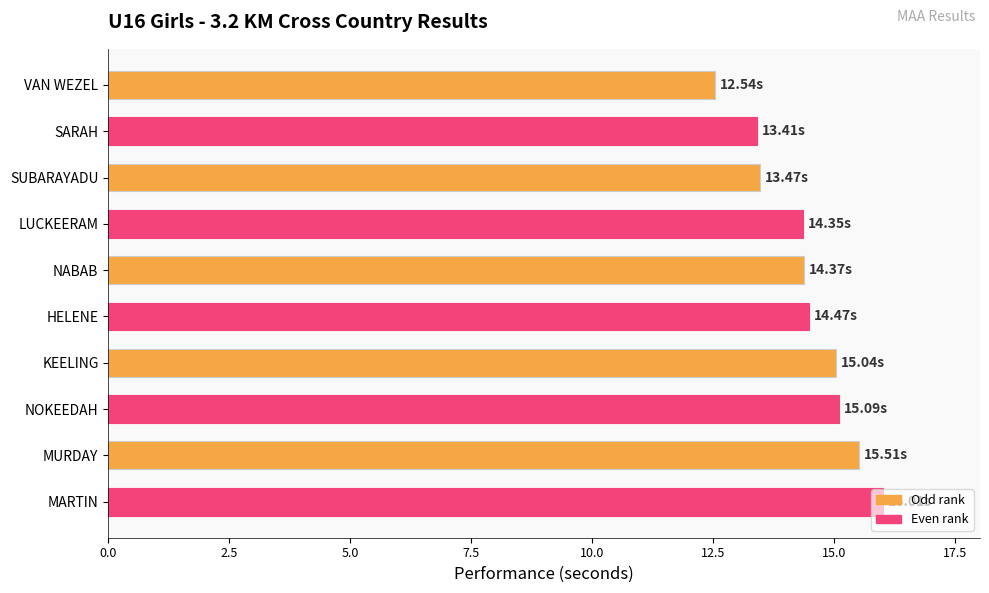

What is the maximum value shown in the chart?

16.0